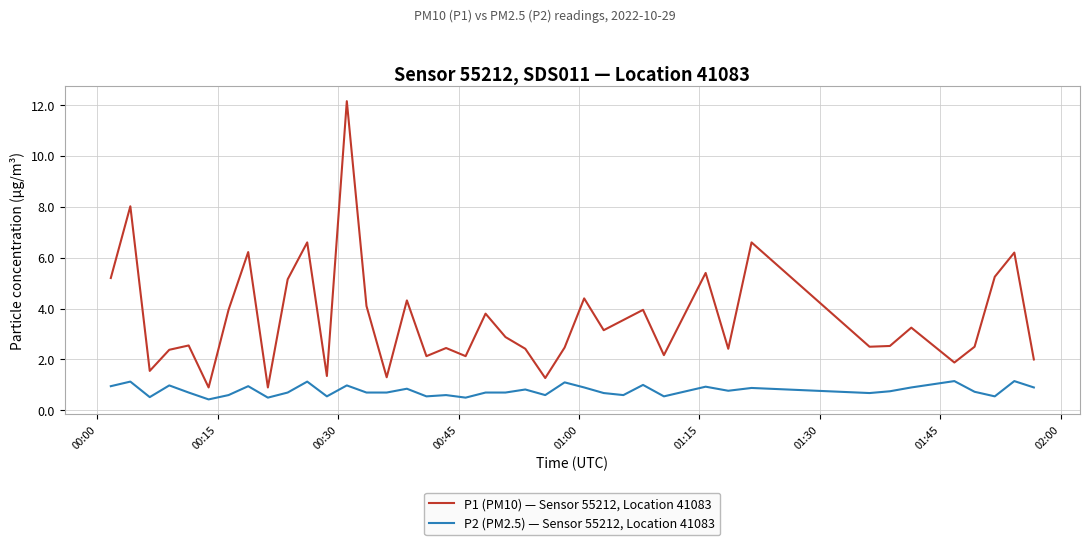

What is the difference between the maximum and minimum values in the P2 (PM2.5) — Sensor 55212, Location 41083 series?

0.7